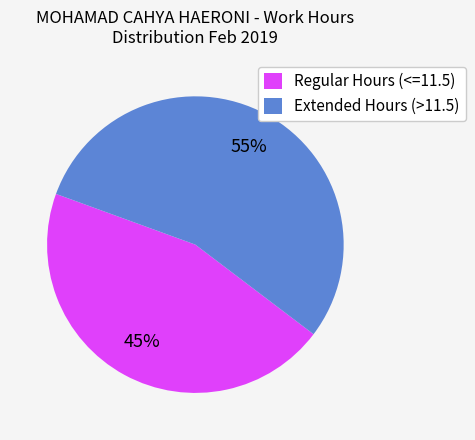

Rank the categories by value from lowest to highest.

Regular Hours (<=11.5), Extended Hours (>11.5)